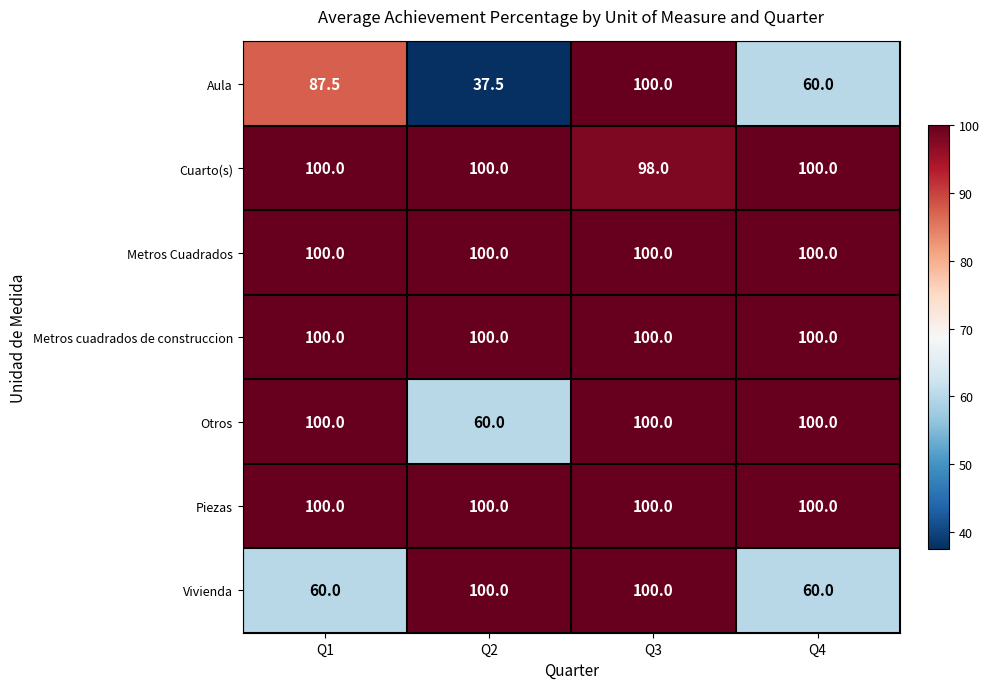

At how many categories does at least one series exceed 38?

4